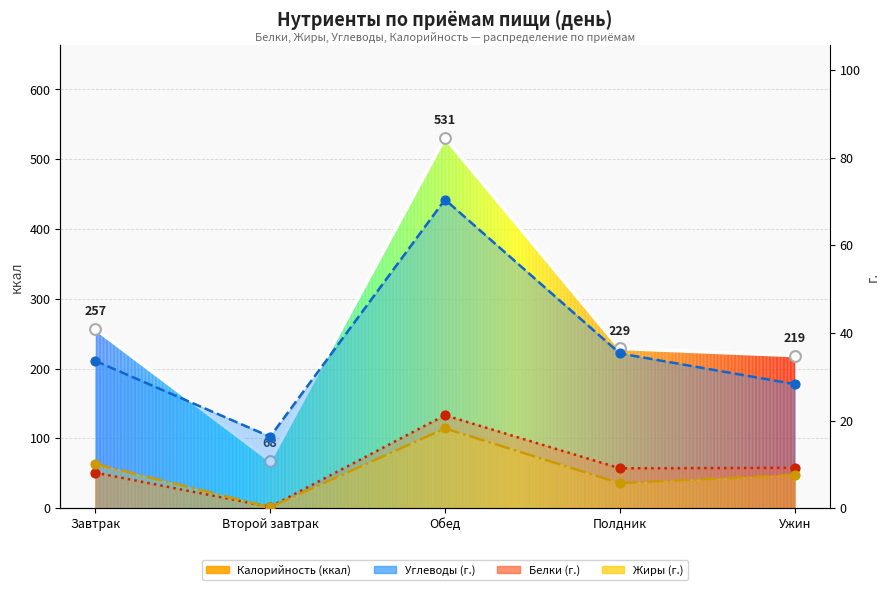

At how many categories does at least one series exceed 409?

1